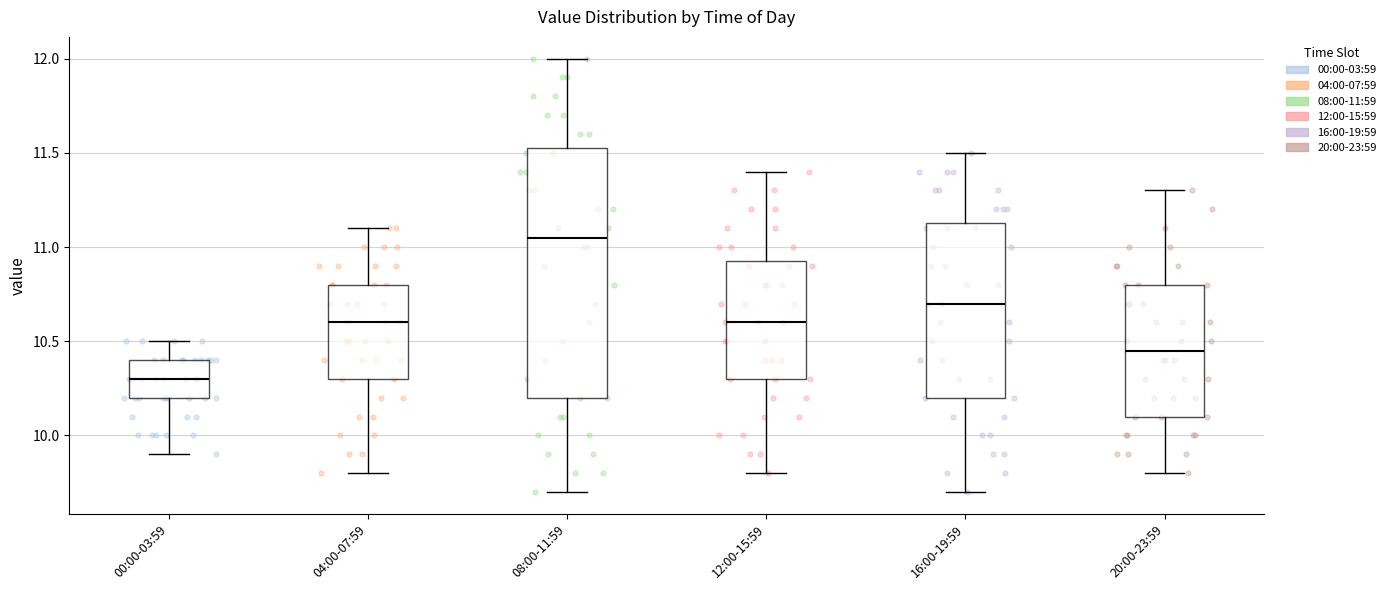

Which box has the lowest median line?

00:00-03:59